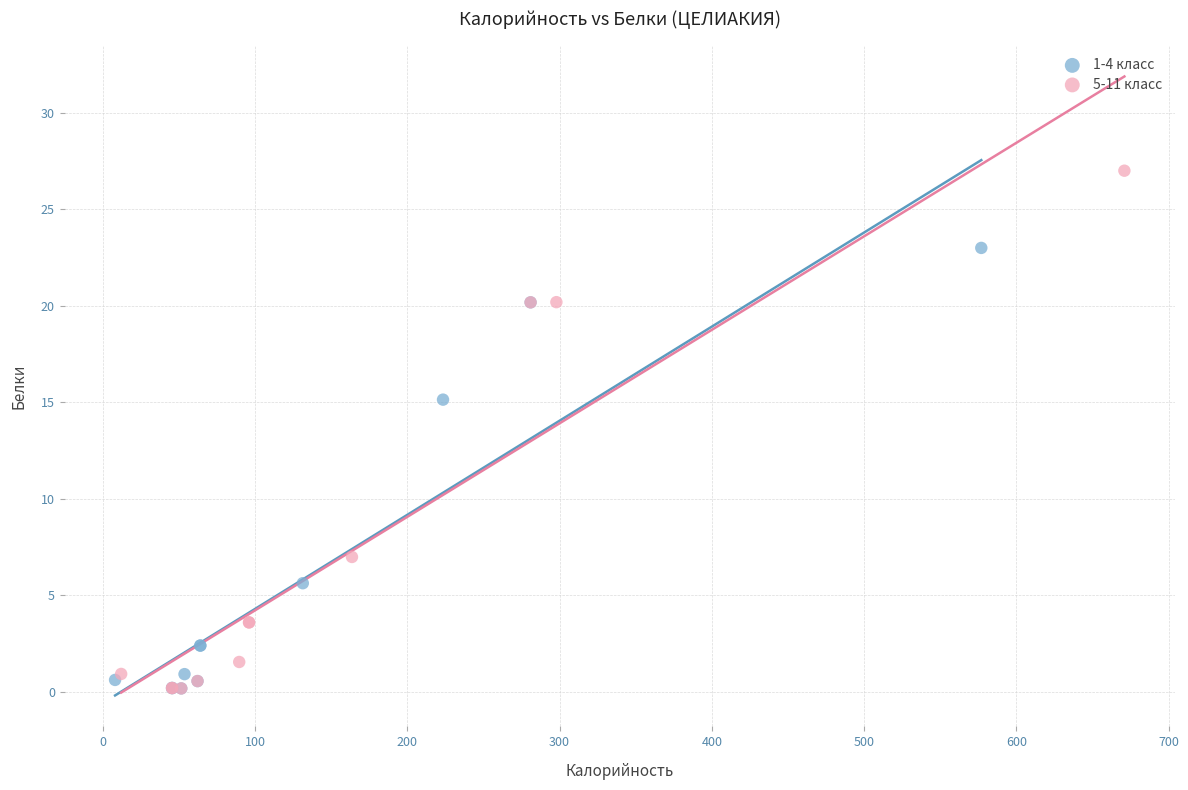

What are all the series names shown in the legend?

1-4 класс, 5-11 класс